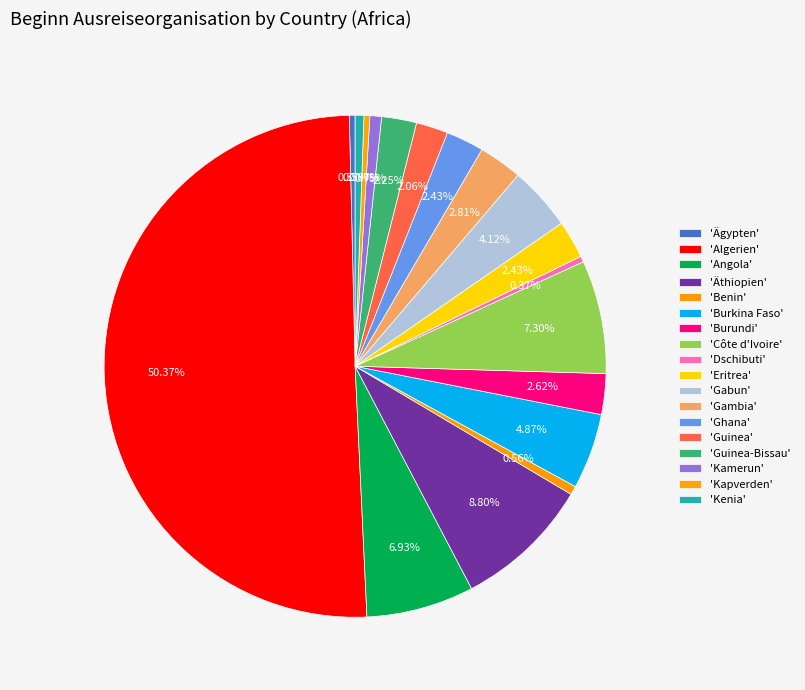

Which slice is the smallest?

Ägypten